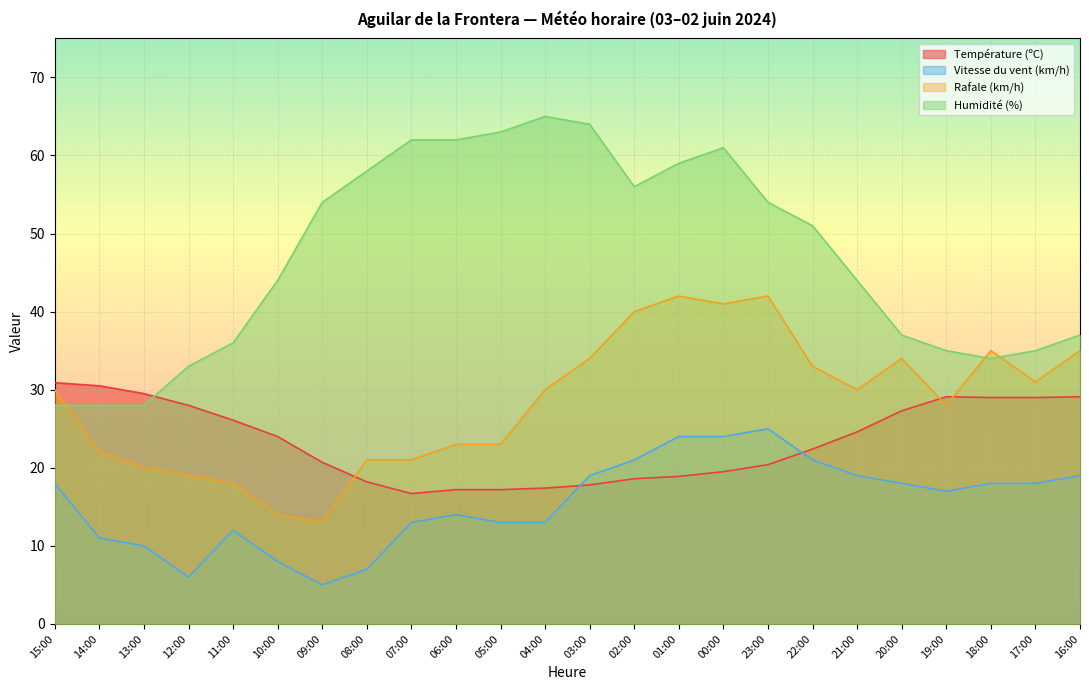

At which category is the sum across all series the highest?

00:00